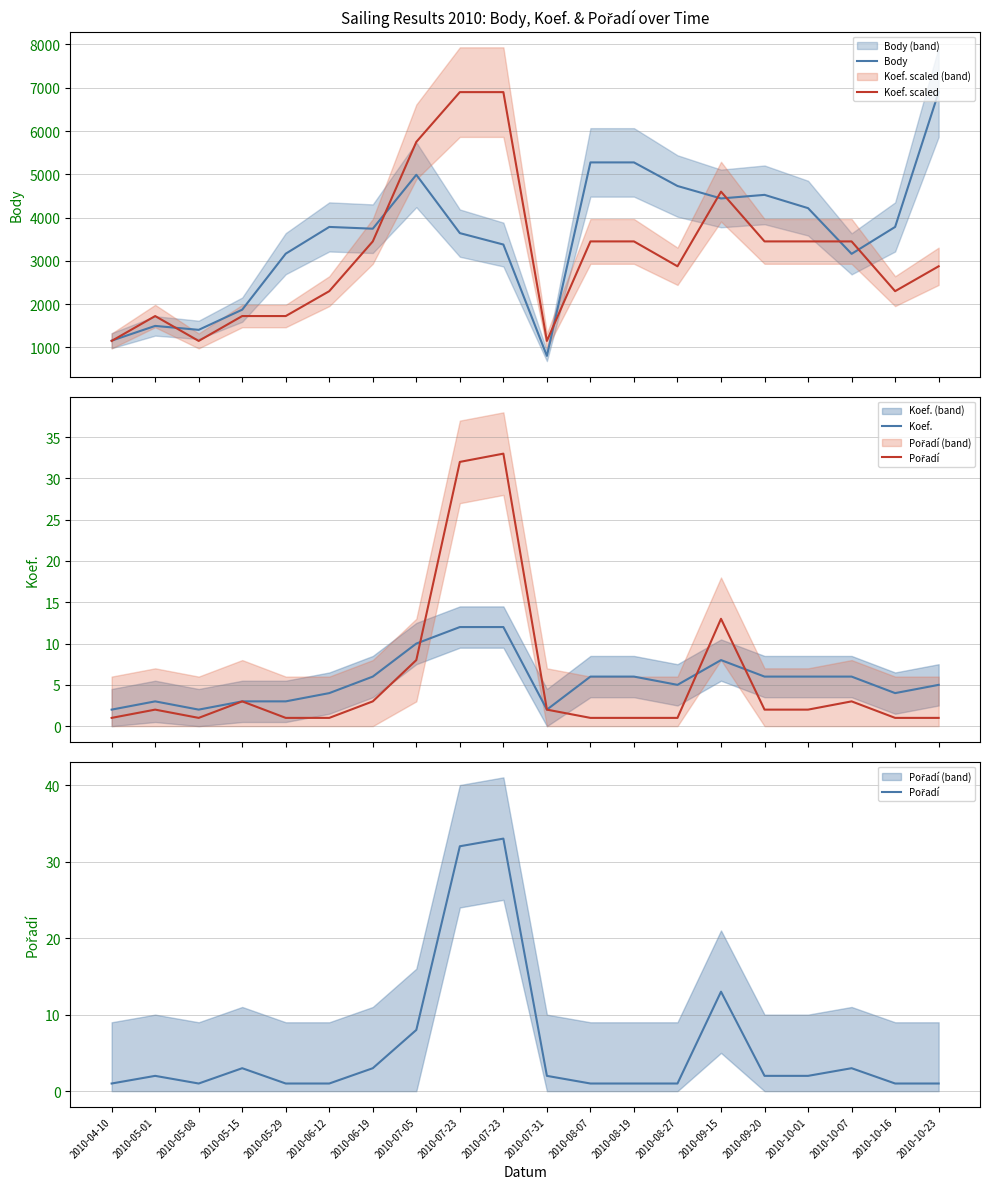

Rank the series at 2010-04-10 from lowest to highest value.

Pořadí, Koef., Koef. scaled, Body